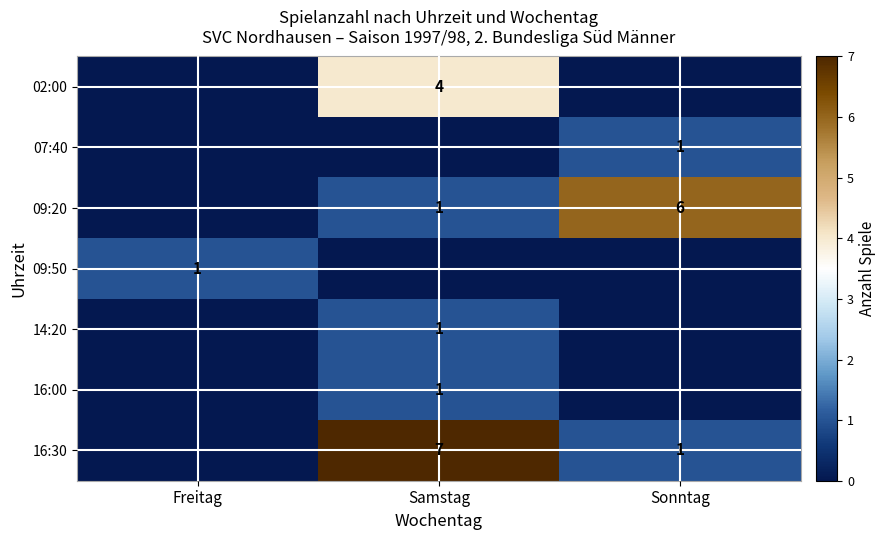

The 09:20 series shows 9 at Sonntag. True or false?

False